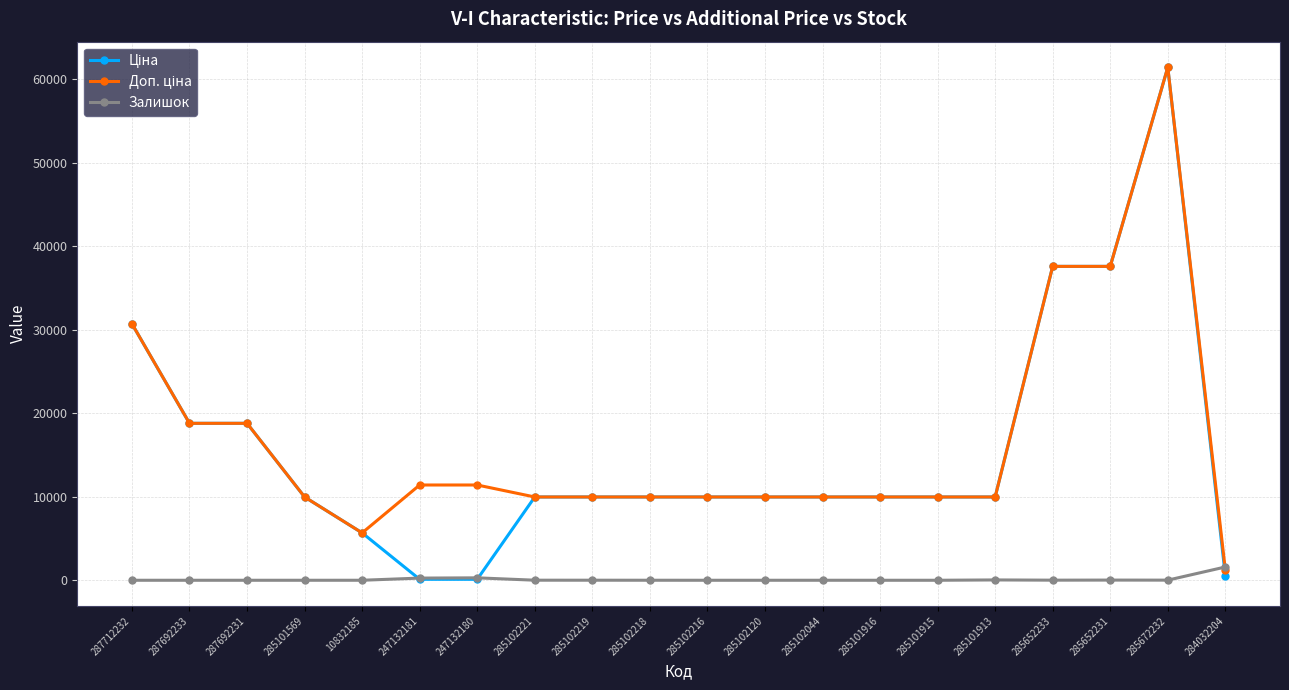

True or false: Залишок has a value of 1.0 at 10832185.

True